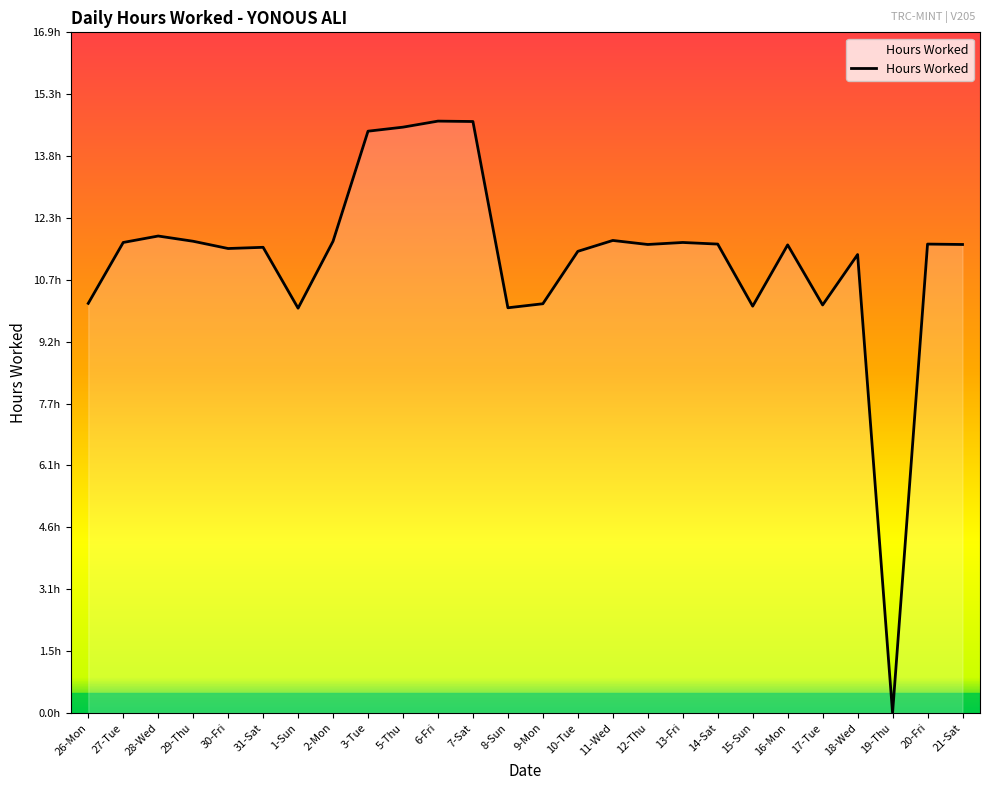

True or false: the data has more than 2 interior local peaks.

True